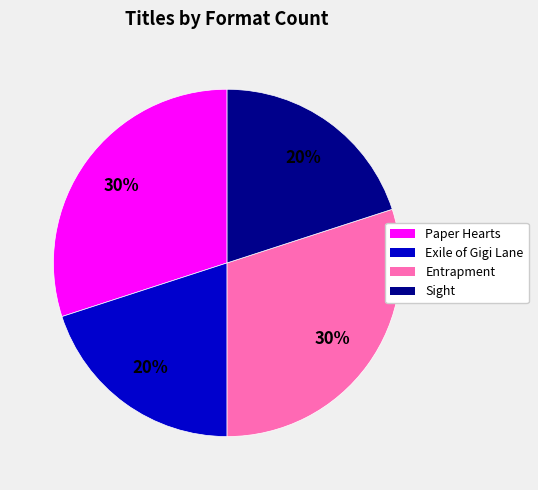

To the nearest percent, what is the difference between the largest and smallest slice percentages?

10%